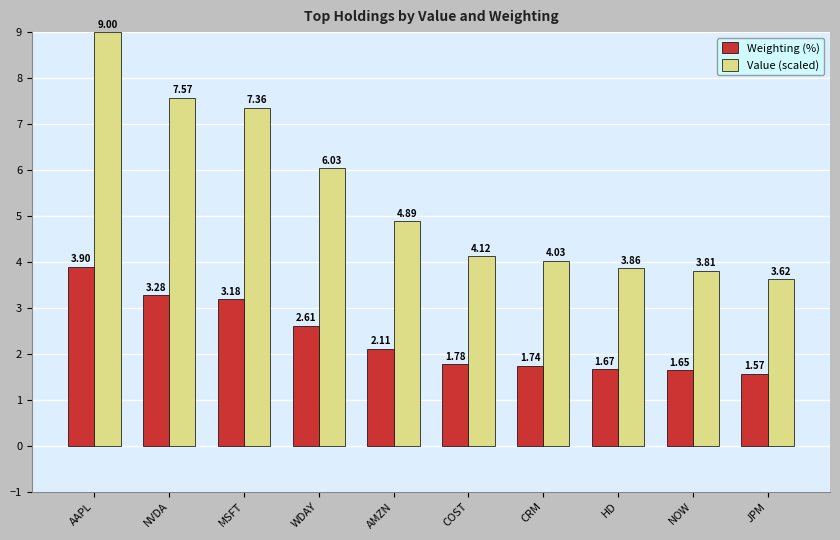

What is the spread (max minus min) of values at AMZN?

2.8